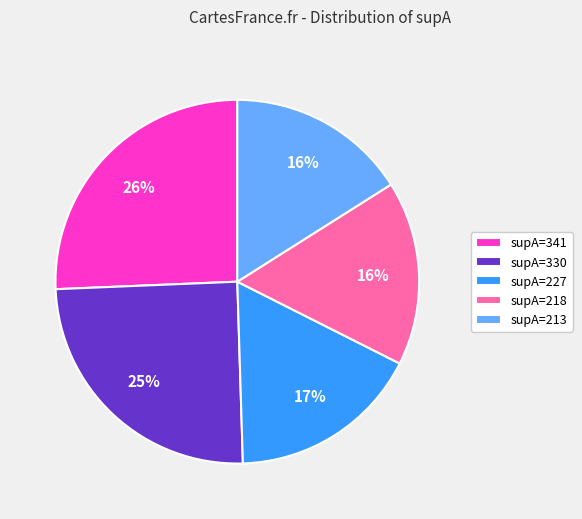

What percentage is the supA=218 slice, to the nearest percent?

16%